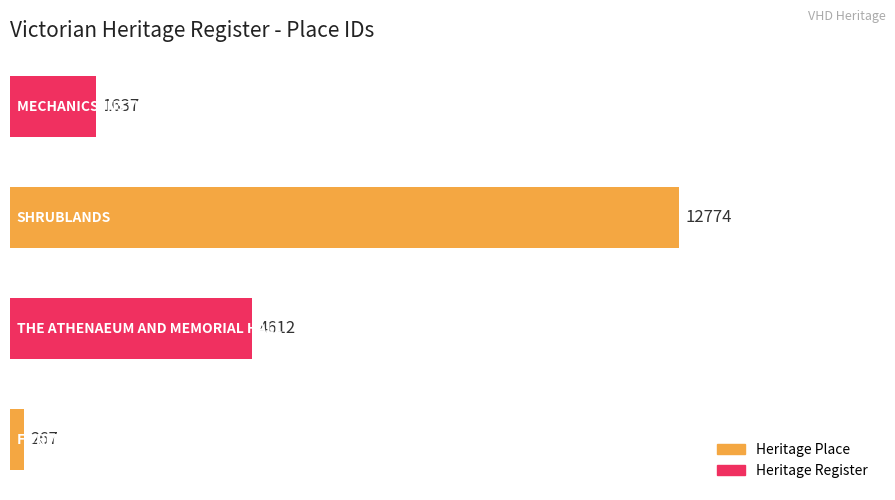

What is the difference between the maximum and minimum values?

12507